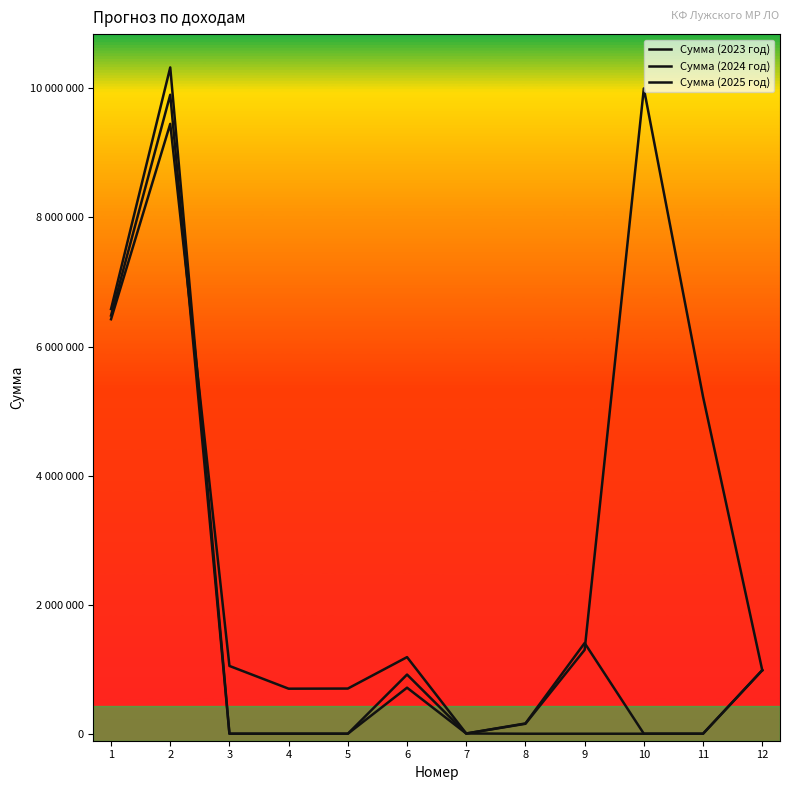

Where is Сумма (2023 год) nearest to the value 5001760?

11